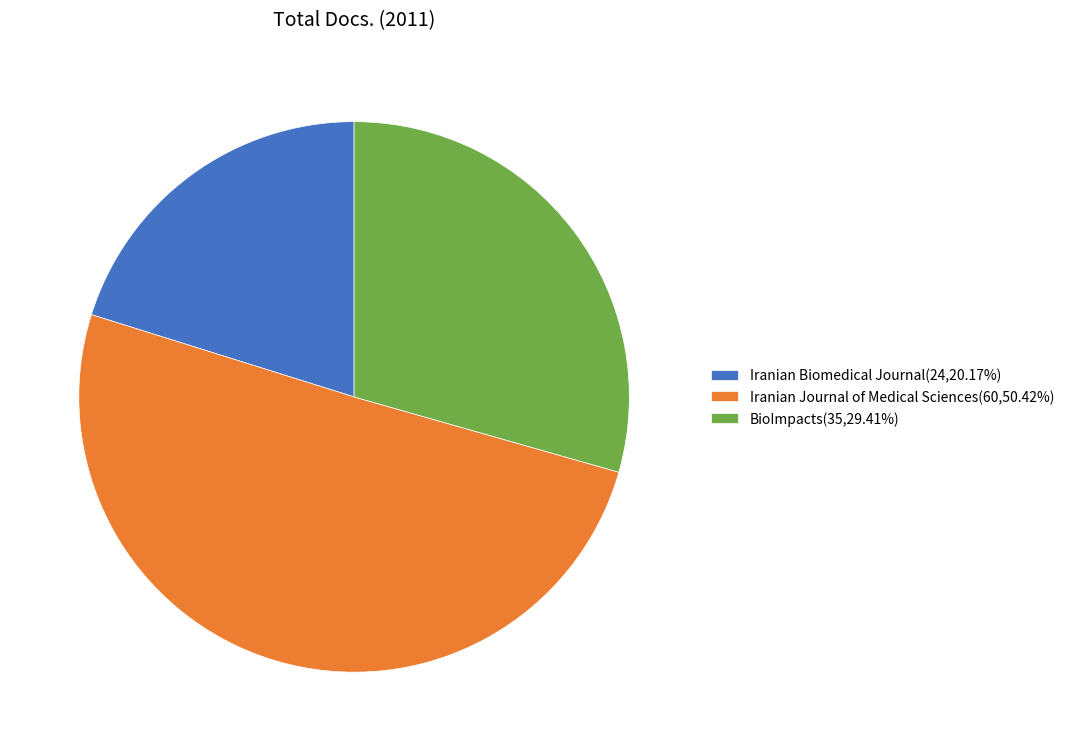

Does BioImpacts(35,29.41%) represent more than half of the total?

No